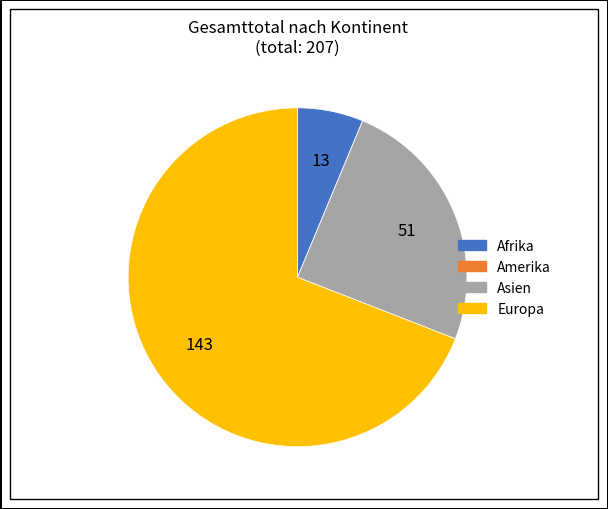

Which category has the biggest portion of the pie?

Europa